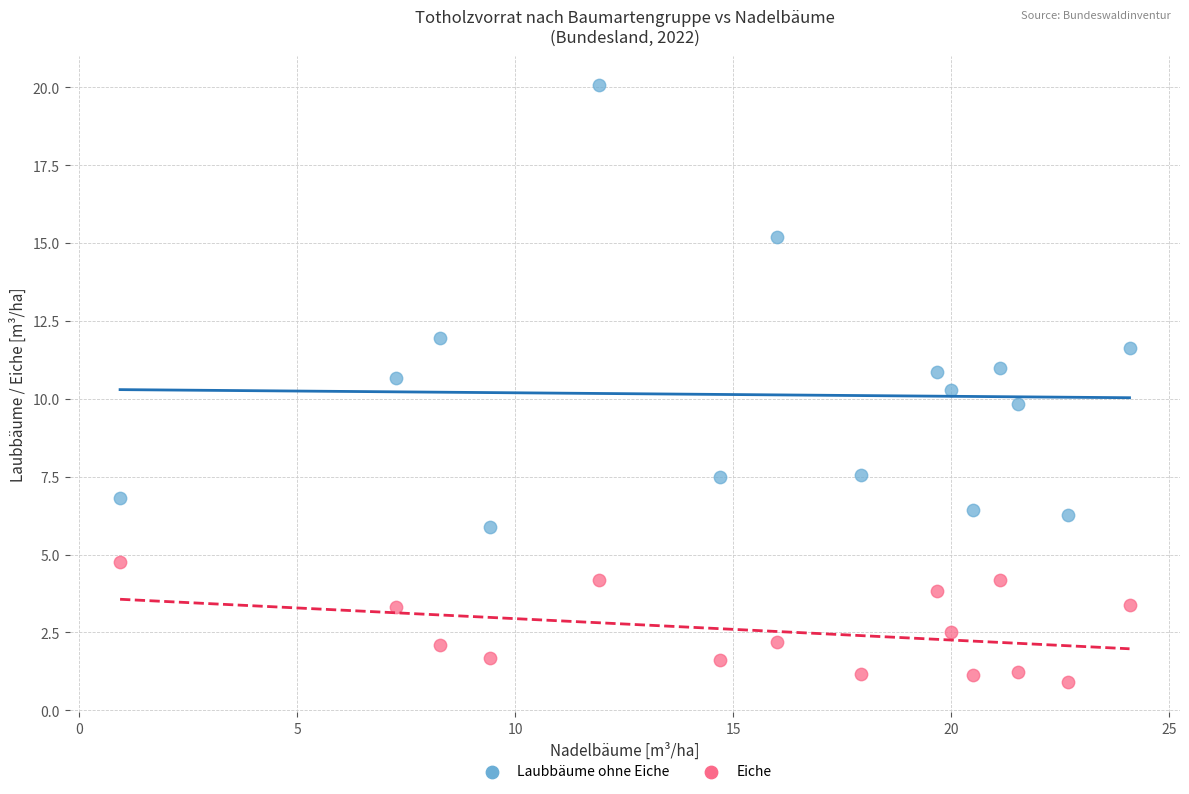

Which series contains the highest Y value?

Laubbäume ohne Eiche